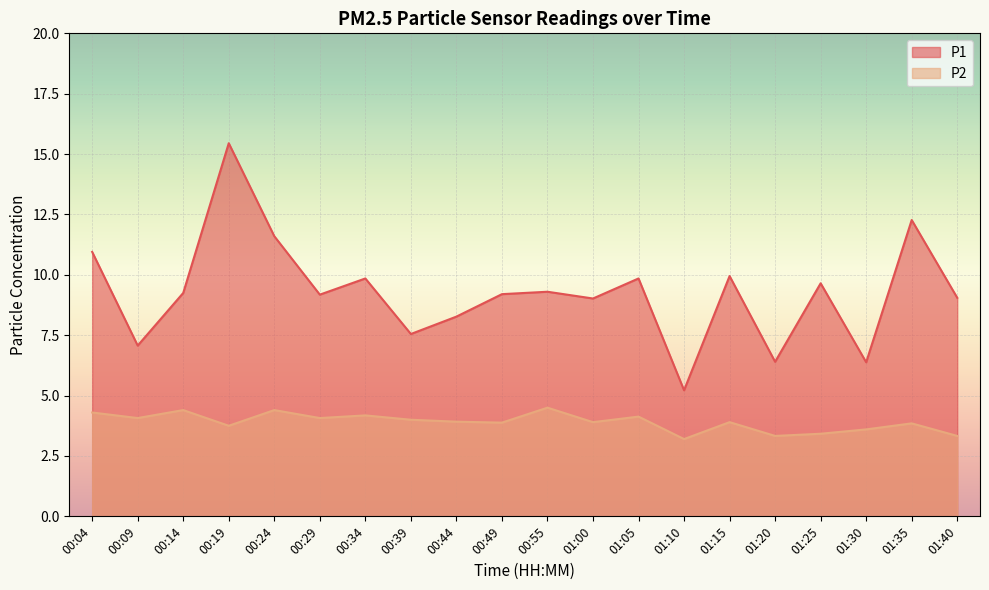

Reading right to left, extract all data points from this chart.

P1: 9.1	12.3	6.4	9.7	6.4	9.9	5.2	9.8	9.0	9.3	9.2	8.3	7.5	9.8	9.2	11.6	15.4	9.2	7.1	10.9
P2: 3.3	3.9	3.6	3.4	3.3	3.9	3.2	4.1	3.9	4.5	3.9	3.9	4.0	4.2	4.1	4.4	3.8	4.4	4.1	4.3